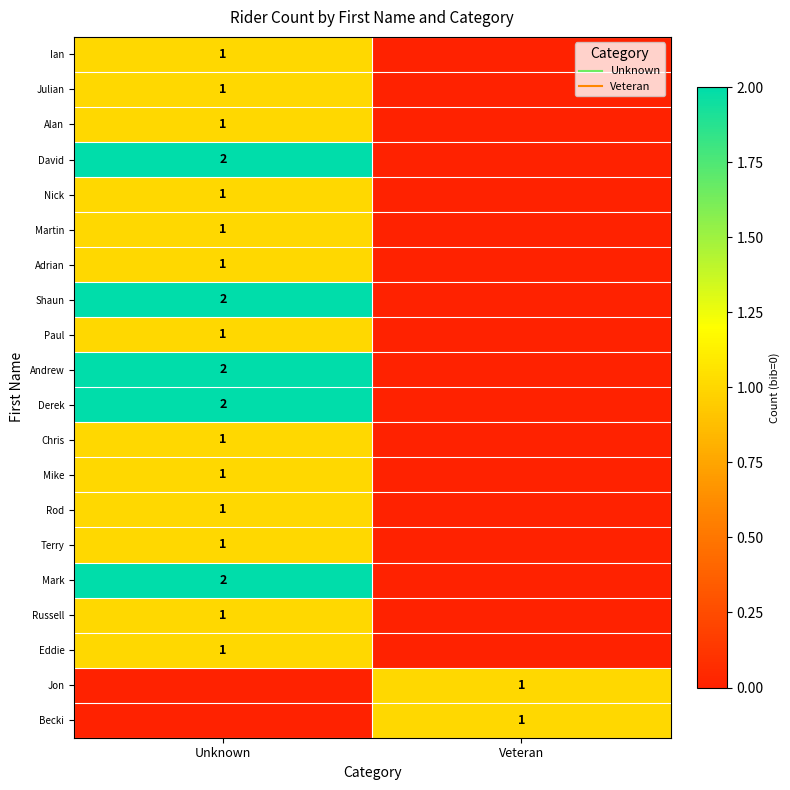

What is the sum of the Alan values at Veteran and Unknown?

1